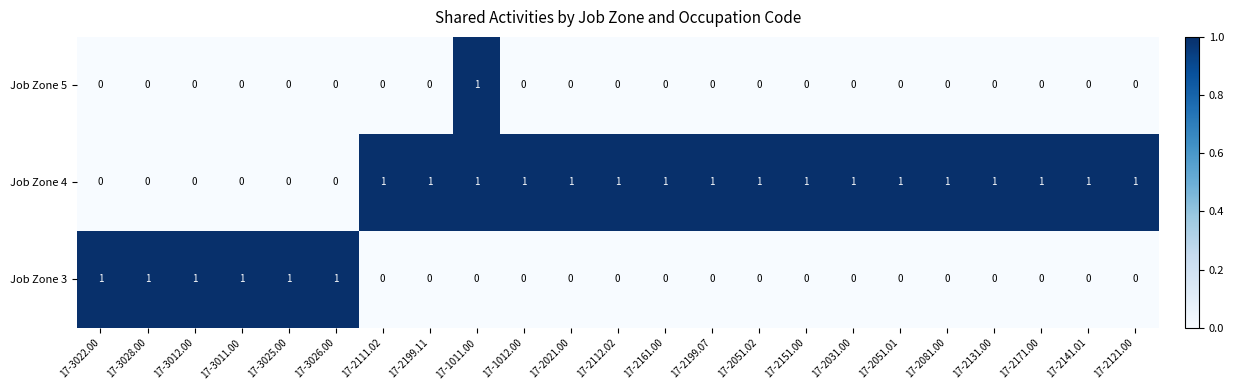

The Job Zone 5 series shows 0 at 17-3022.00. True or false?

True